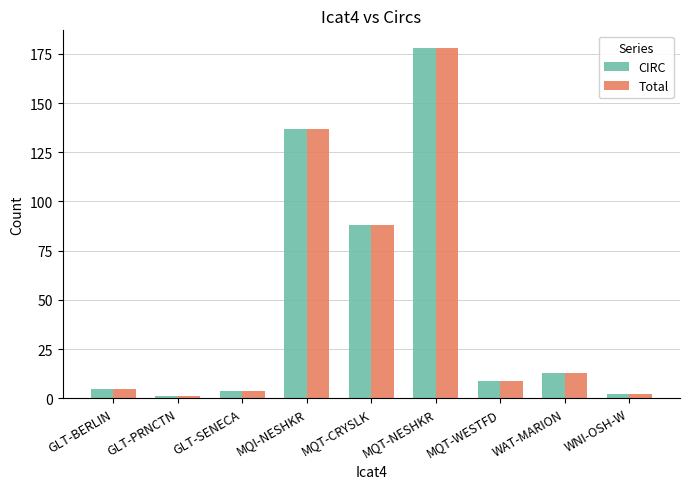

At which label is Total closest to 89?

MQT-CRYSLK